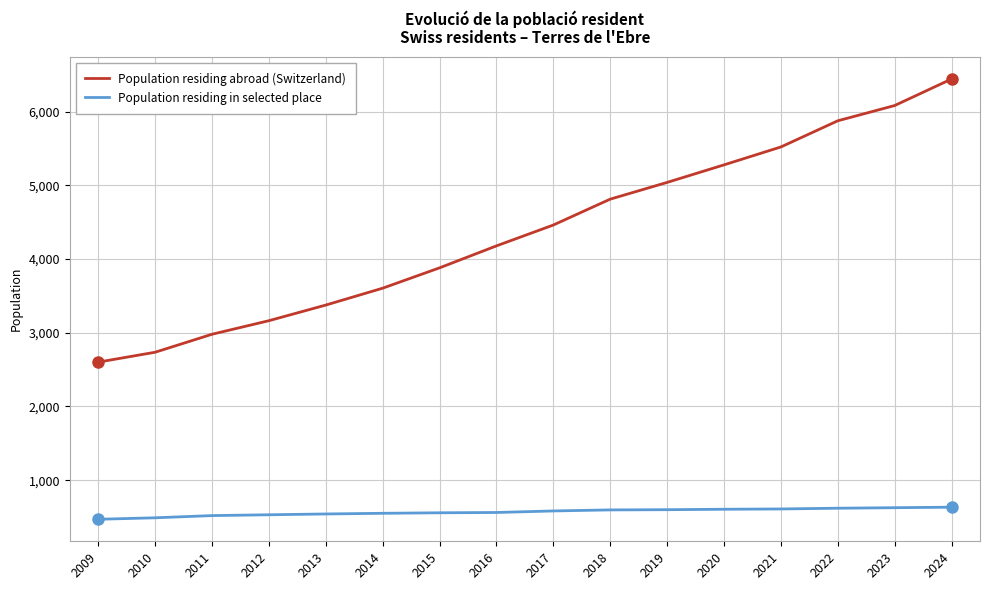

Is it true that Population residing abroad (Switzerland) equals 2942 at 2019?

False